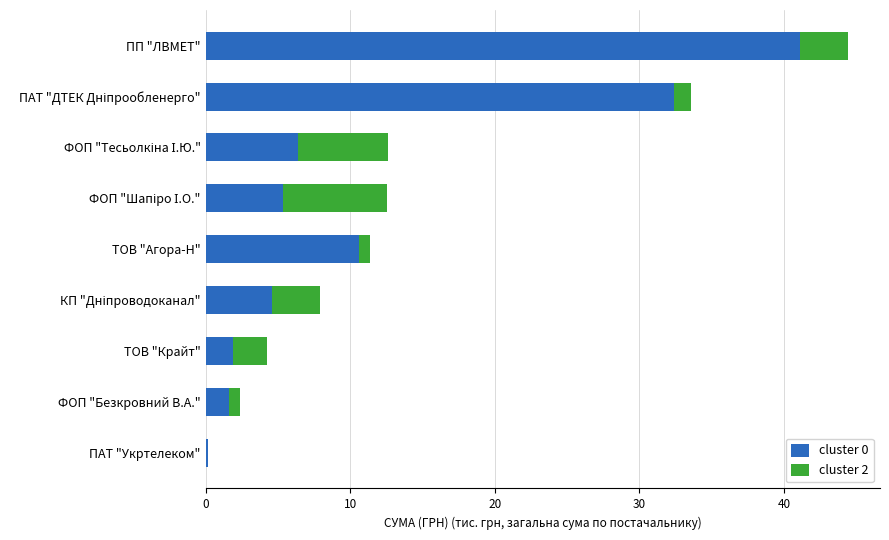

At which category is the sum across all series the highest?

ПП "ЛВМЕТ"